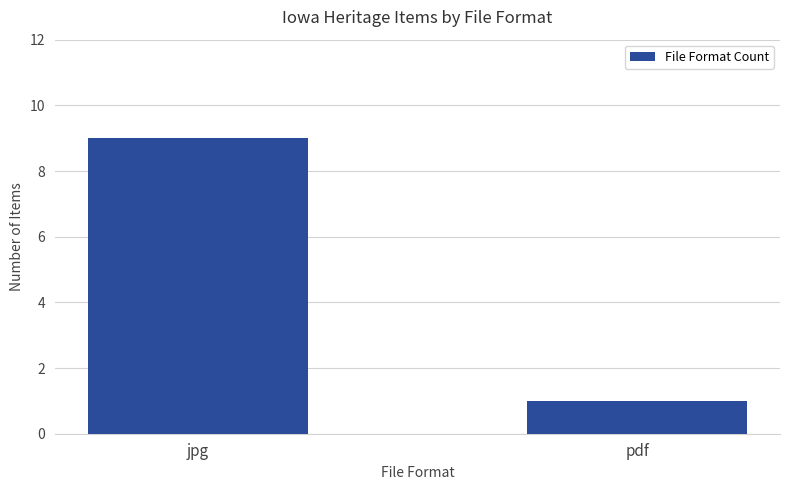

List the labels in order of value, smallest first.

pdf, jpg